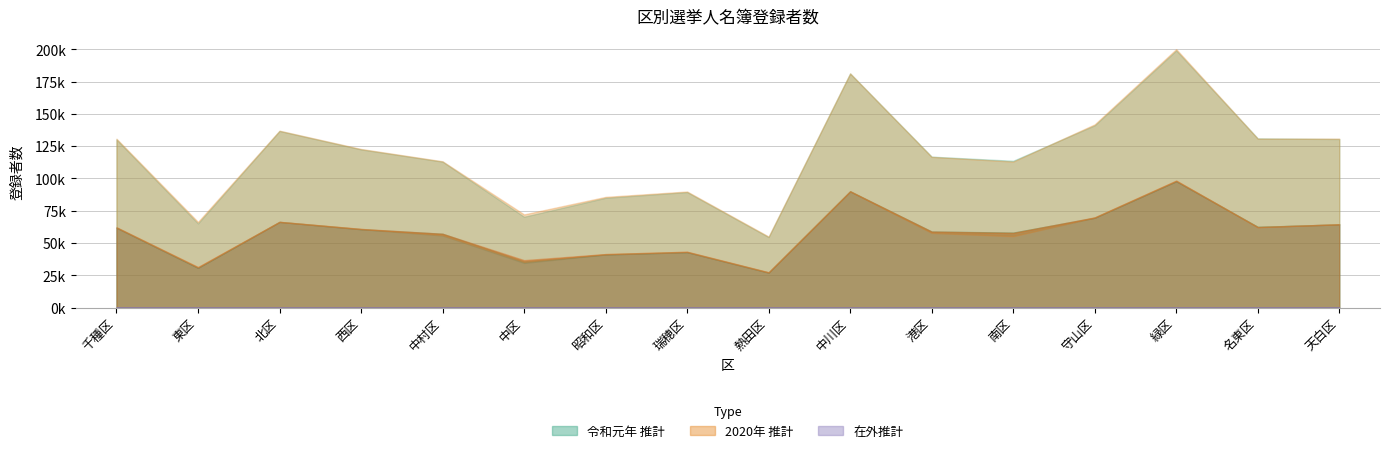

Reading right to left, what are all the values shown in this chart?

男(令和元年): 天白区=64463	名東区=62540	緑区=97892	守山区=69616	南区=58113	港区=58935	中川区=90055	熱田区=27128	瑞穂区=42973	昭和区=41169	中区=35787	中村区=57176	西区=60738	北区=66368	東区=30834	千種区=61920
女(令和元年): 天白区=66074	名東区=68494	緑区=101250	守山区=71557	南区=55593	港区=57968	中川区=91239	熱田区=27490	瑞穂区=46486	昭和区=43890	中区=34609	中村区=55860	西区=61780	北区=70414	東区=34405	千種区=68307
男(2020年): 天白区=64587	名東区=62335	緑区=98338	守山区=69876	南区=57832	港区=58879	中川区=90087	熱田区=27370	瑞穂区=43273	昭和区=41478	中区=36770	中村区=57205	西区=60961	北区=66438	東区=31378	千種区=62184
女(2020年): 天白区=66252	名東区=68563	緑区=101807	守山区=72026	南区=55266	港区=57862	中川区=91283	熱田区=27664	瑞穂区=46644	昭和区=44284	中区=35414	中村区=56119	西区=61889	北区=70572	東区=34991	千種区=68618
在外男(令和元年): 天白区=65	名東区=79	緑区=75	守山区=29	南区=44	港区=29	中川区=36	熱田区=27	瑞穂区=53	昭和区=47	中区=49	中村区=36	西区=36	北区=35	東区=43	千種区=92
在外女(令和元年): 天白区=46	名東区=76	緑区=93	守山区=44	南区=42	港区=34	中川区=43	熱田区=24	瑞穂区=50	昭和区=75	中区=40	中村区=55	西区=47	北区=58	東区=54	千種区=119